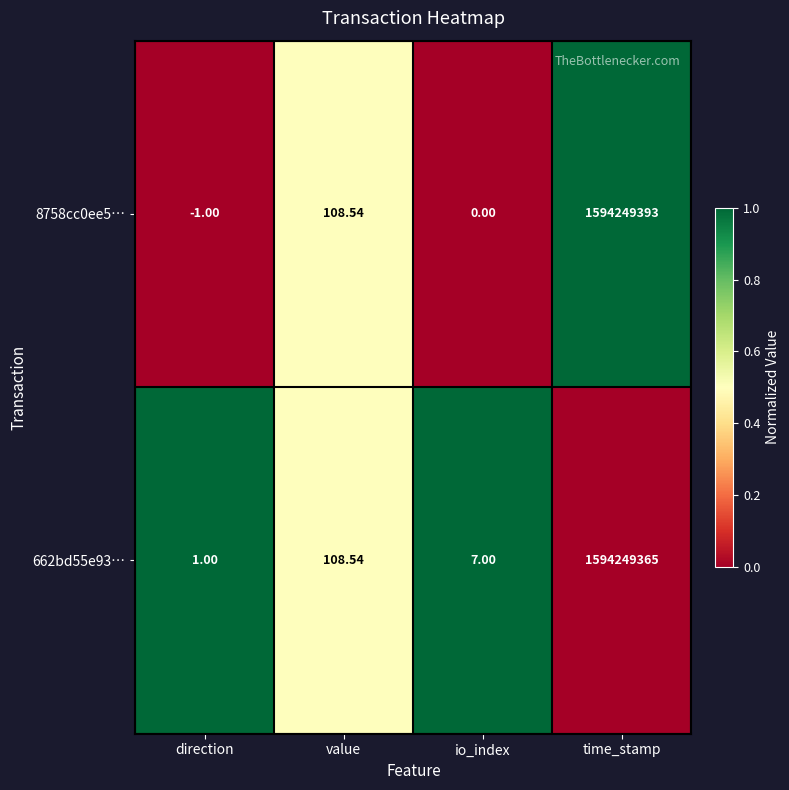

Is the value of 662bd55e93… at io_index greater than the value of 8758cc0ee5… at value?

No